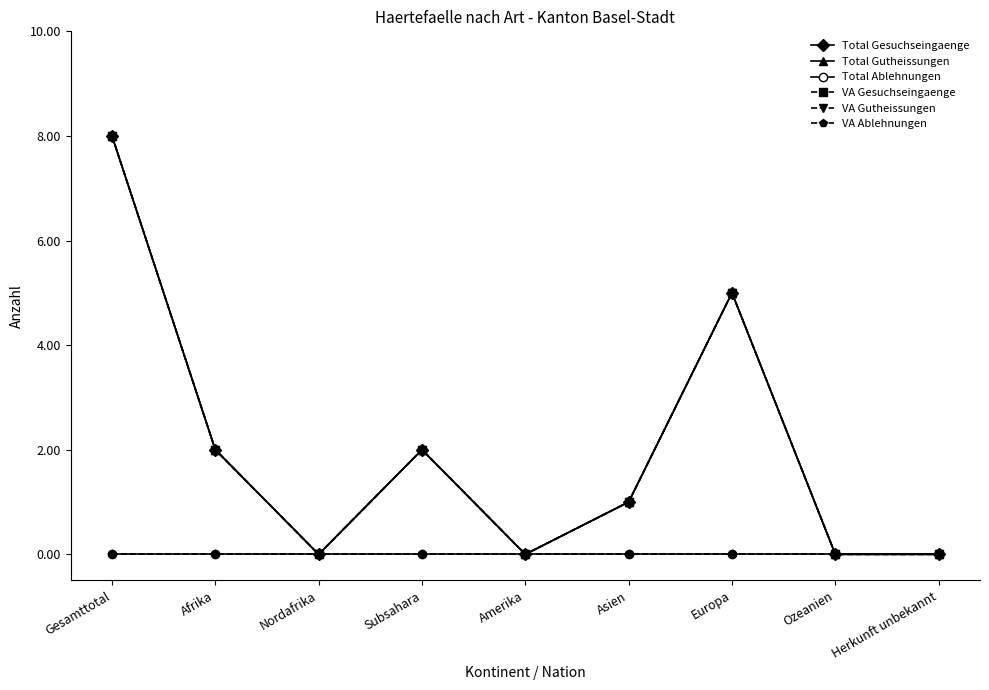

Reading left to right, extract all data points from this chart.

Total Gesuchseingaenge: 8	2	0	2	0	1	5	0	0
Total Gutheissungen: 8	2	0	2	0	1	5	0	0
Total Ablehnungen: 0	0	0	0	0	0	0	0	0
VA Gesuchseingaenge: 8	2	0	2	0	1	5	0	0
VA Gutheissungen: 8	2	0	2	0	1	5	0	0
VA Ablehnungen: 0	0	0	0	0	0	0	0	0